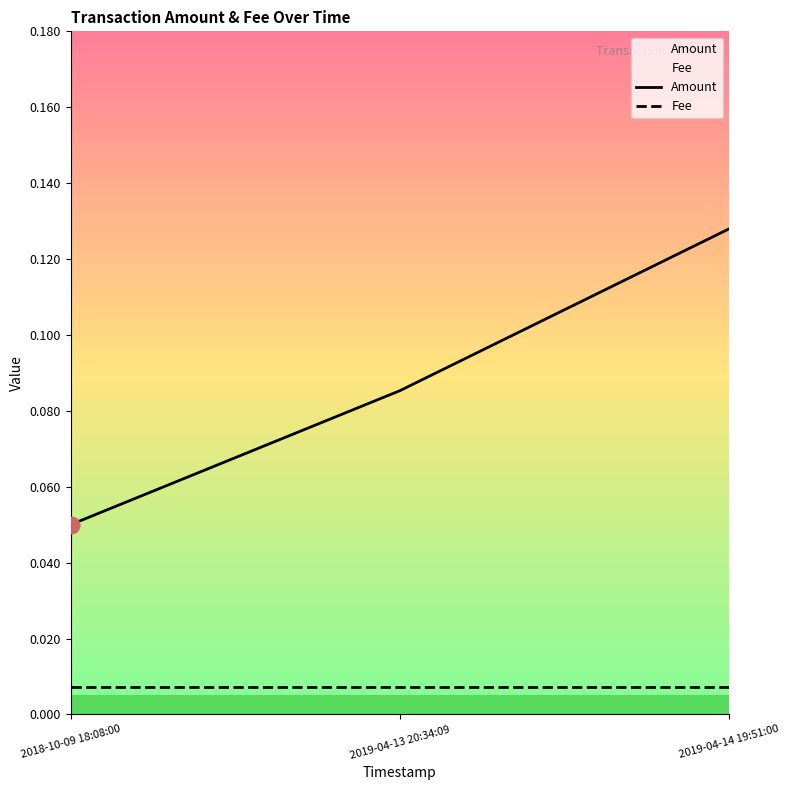

Reading right to left, extract all data points from this chart.

Amount: 2019-04-14 19:51:00=0.1	2019-04-13 20:34:09=0.1	2018-10-09 18:08:00=0.1
Fee: 2019-04-14 19:51:00=0.0	2019-04-13 20:34:09=0.0	2018-10-09 18:08:00=0.0